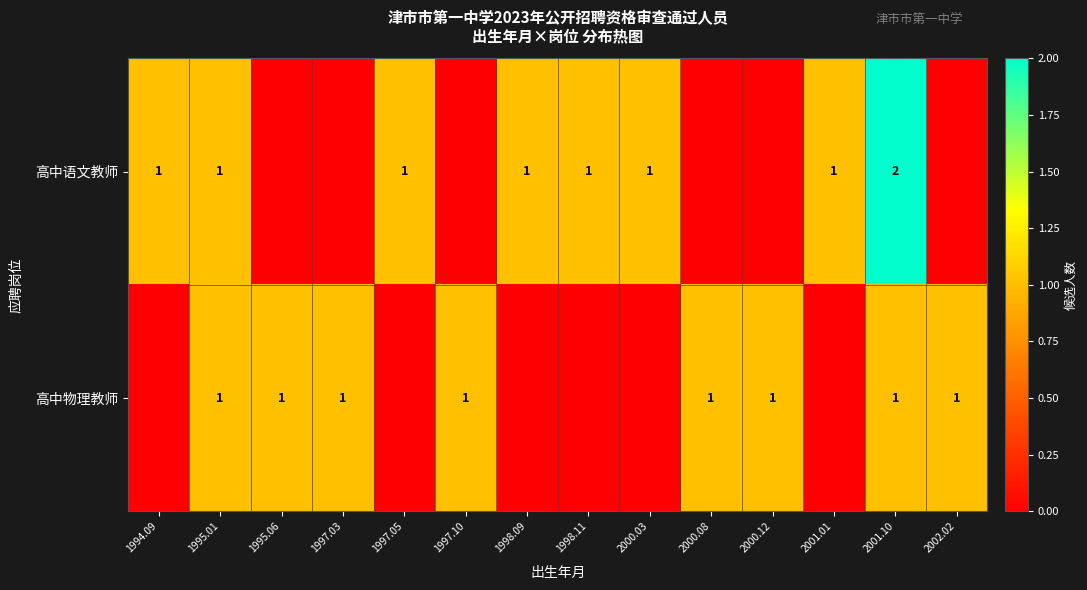

Rank the series by their average value, from lowest to highest.

高中物理教师, 高中语文教师